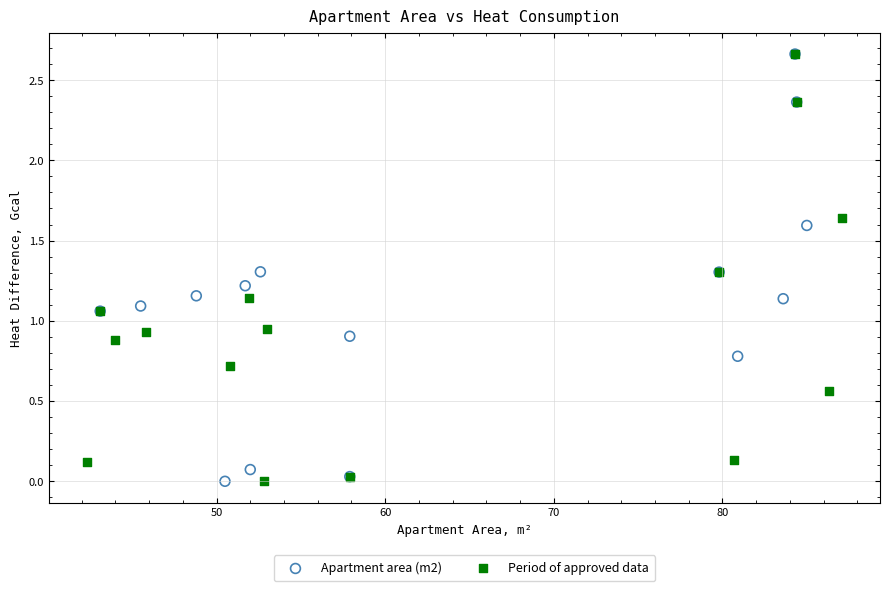

What are all the series names shown in the legend?

Apartment area (m2), Period of approved data